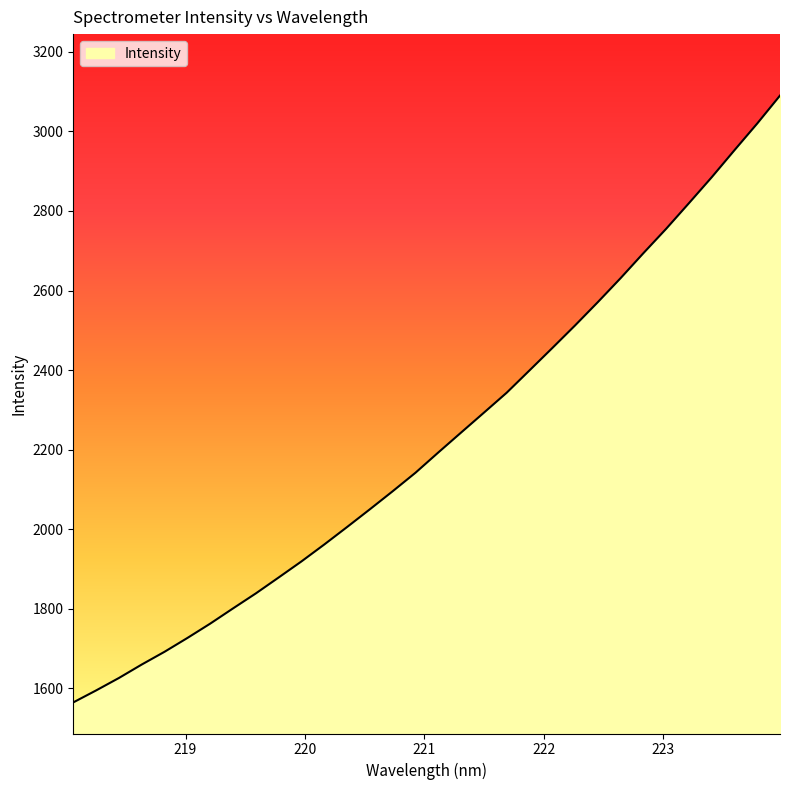

How many series are shown in this chart?

1